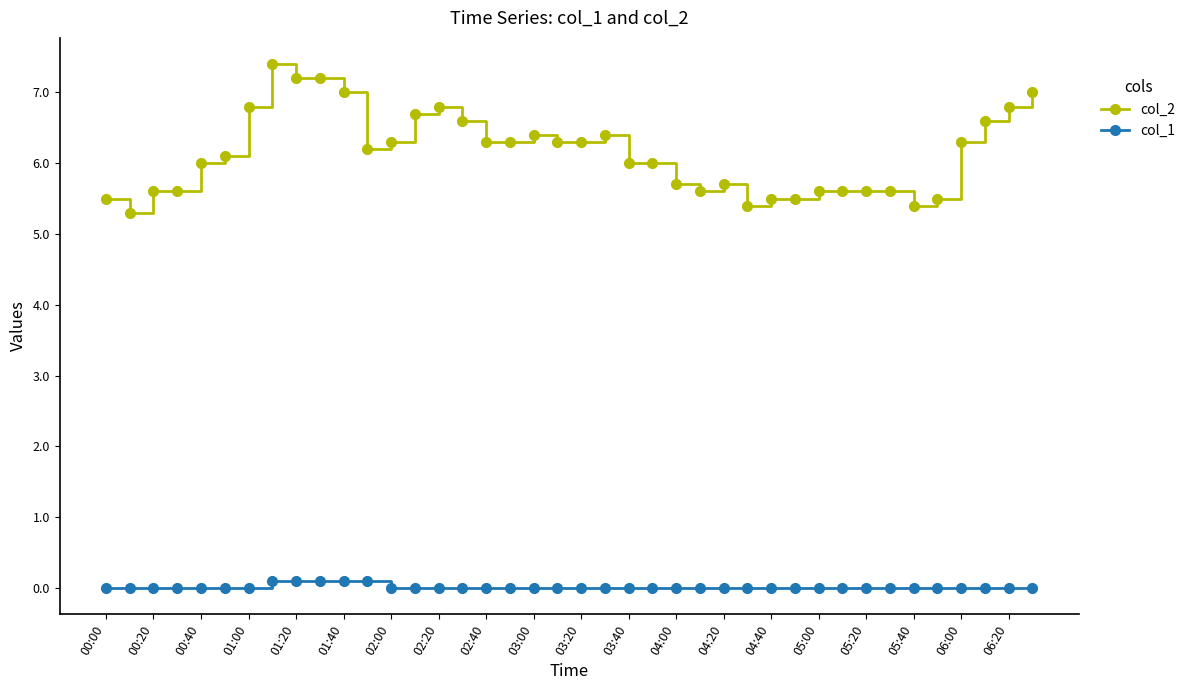

How many series are shown in this chart?

2